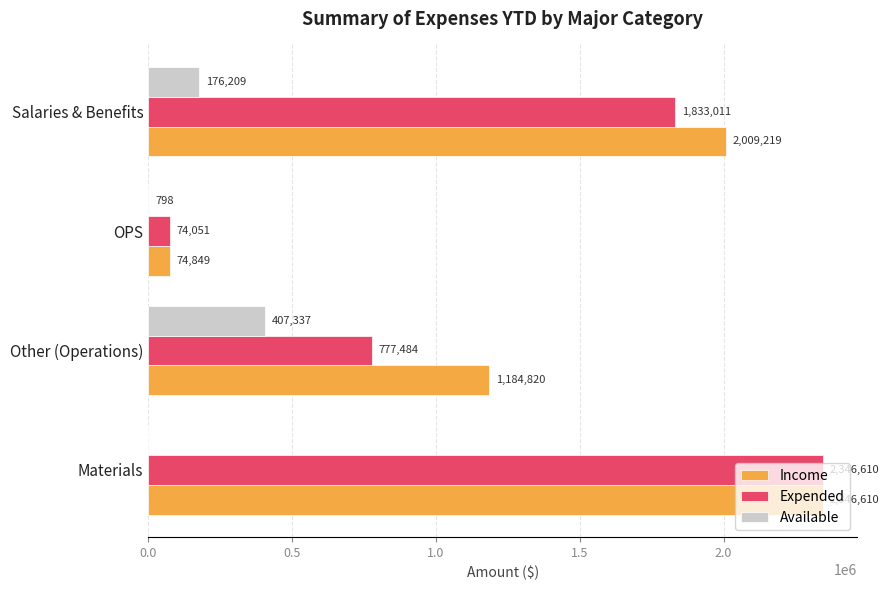

What value does the Available series have at Salaries & Benefits?

176208.5